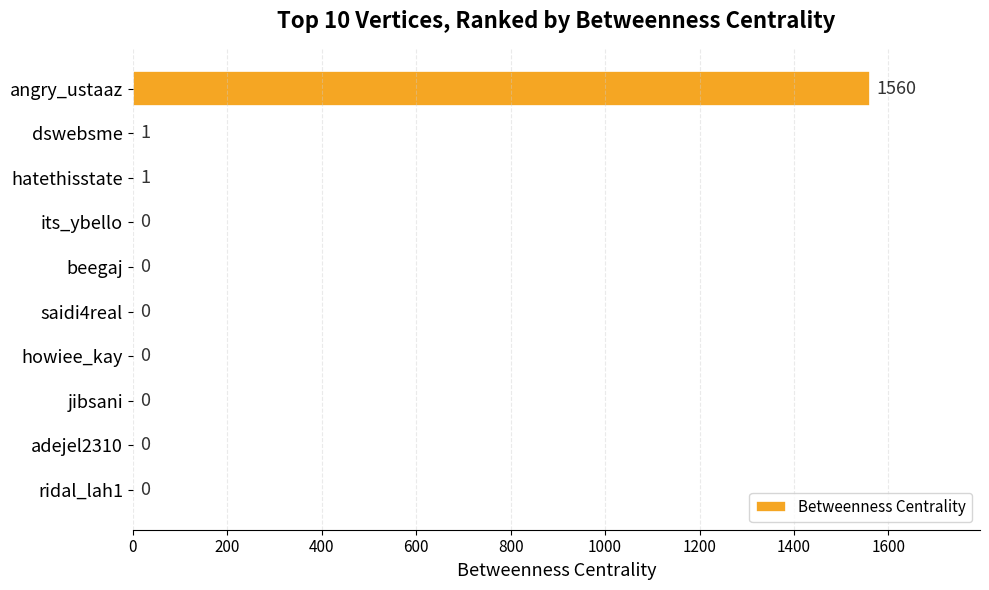

Is it true that the value at dswebsme is 1?

True